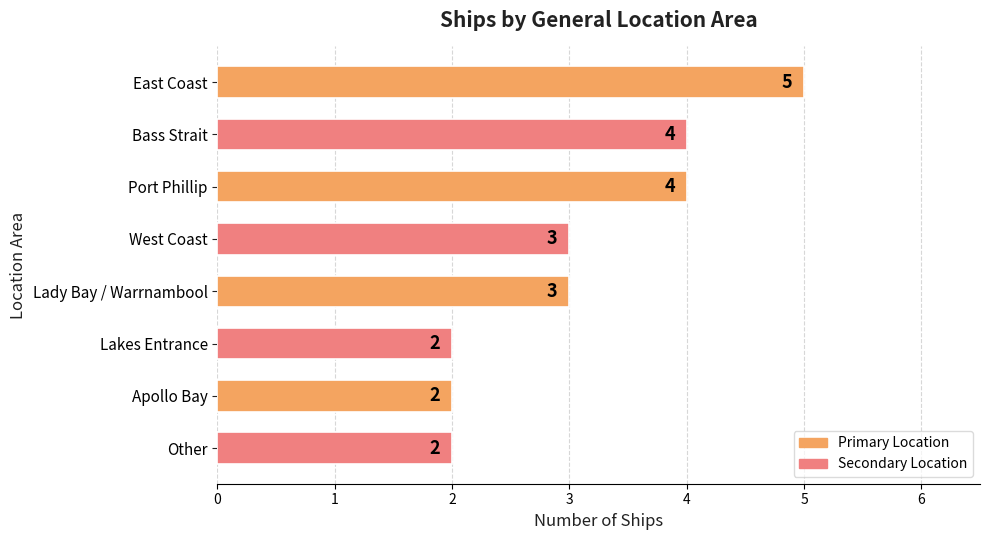

How many data points are less than 3?

3